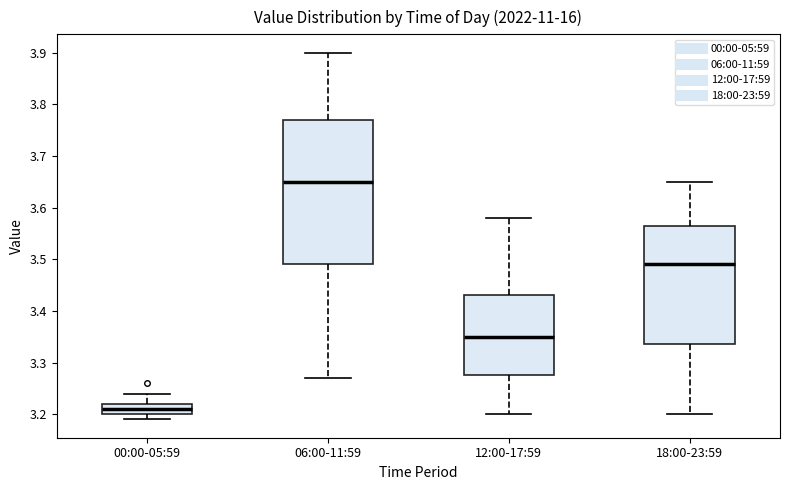

Where is the upper edge of the box for 00:00-05:59 on the y-axis? The values are not printed on the chart, so give them approximately, as read against the axis.

3.22